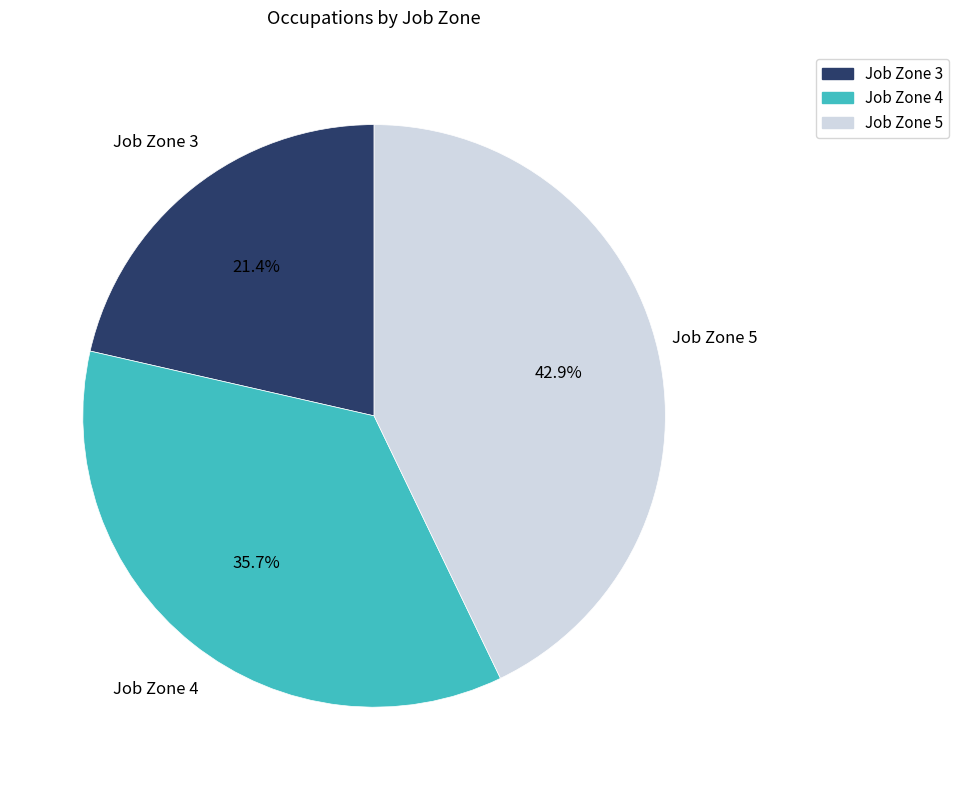

How many segments does this pie chart have?

3